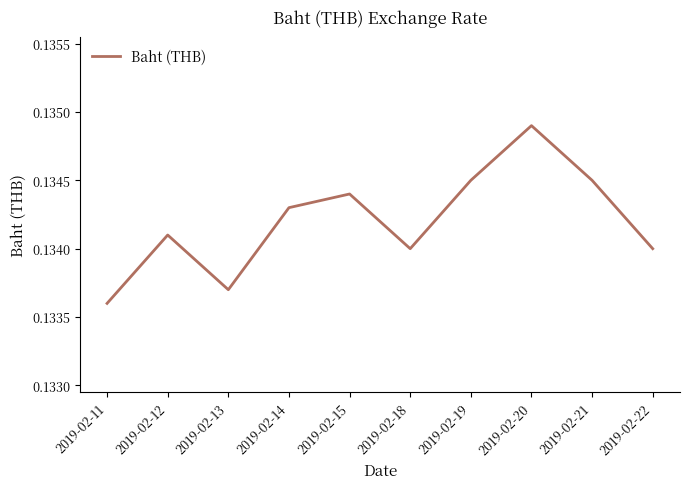

Where is the data nearest to the value 0?

2019-02-11